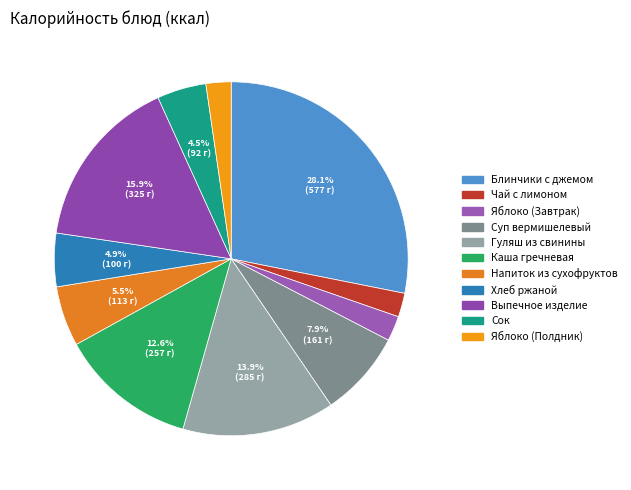

Which category has the smallest portion of the pie?

Чай с лимоном